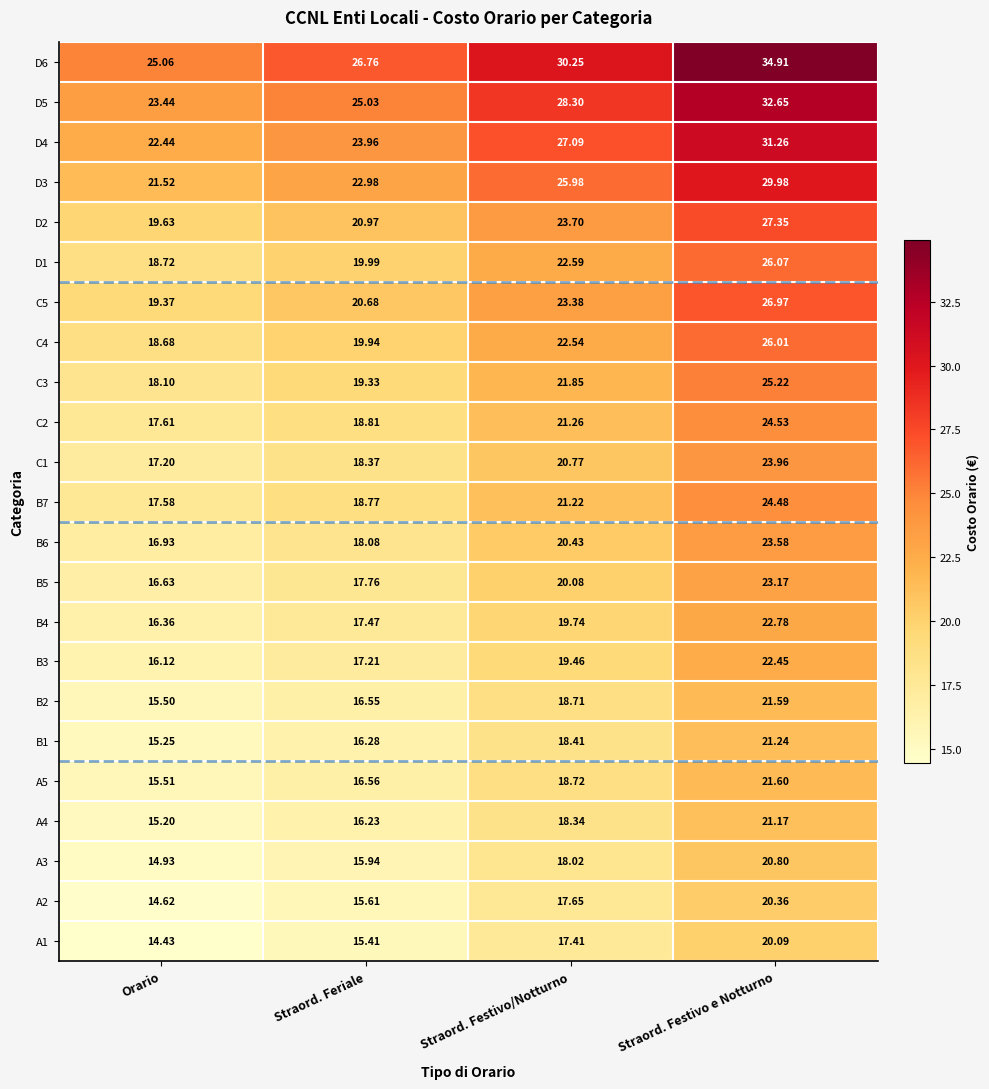

List the labels in order of A1 value, largest first.

Straord. Festivo e Notturno, Straord. Festivo/Notturno, Straord. Feriale, Orario